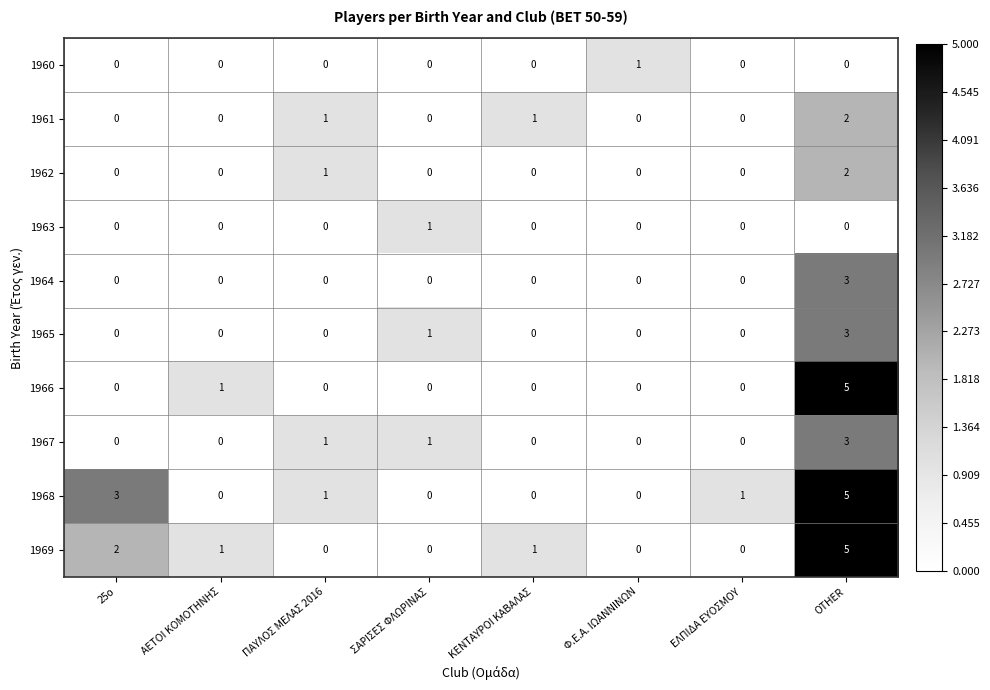

Which series has the largest total across all categories?

1968